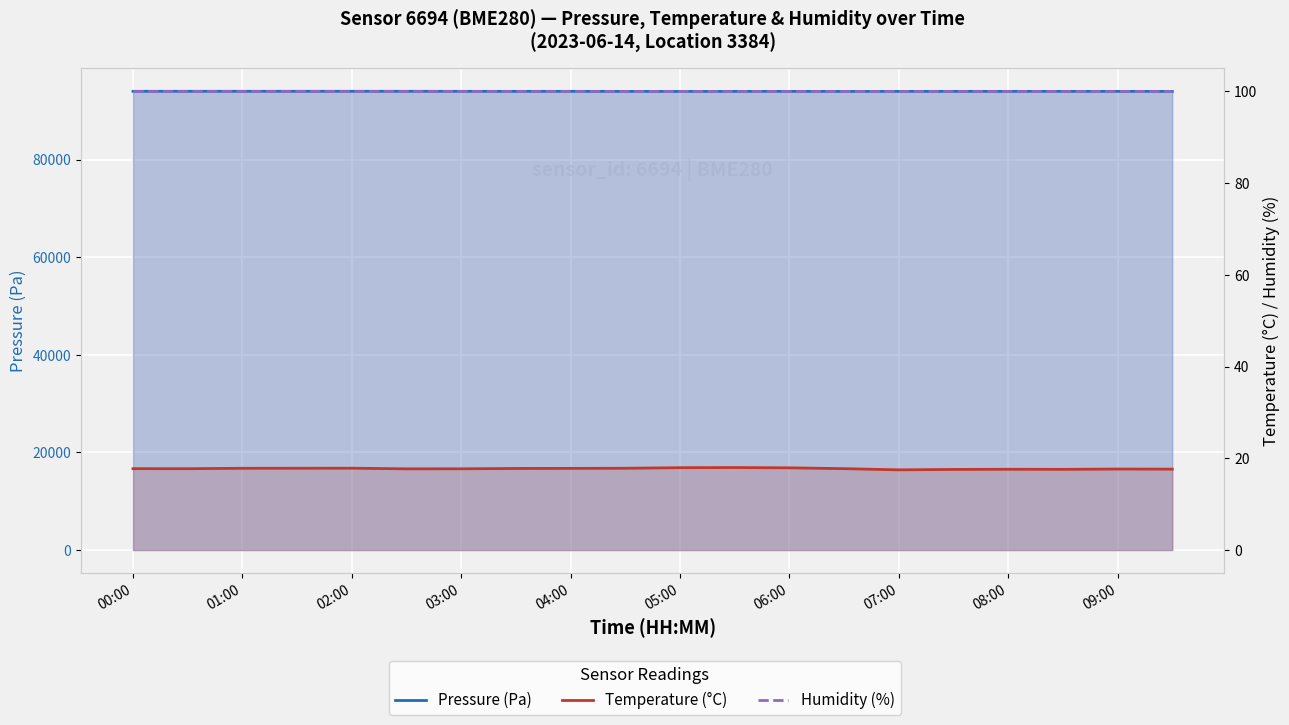

At which category does the chart reach its peak across all series?

03:00